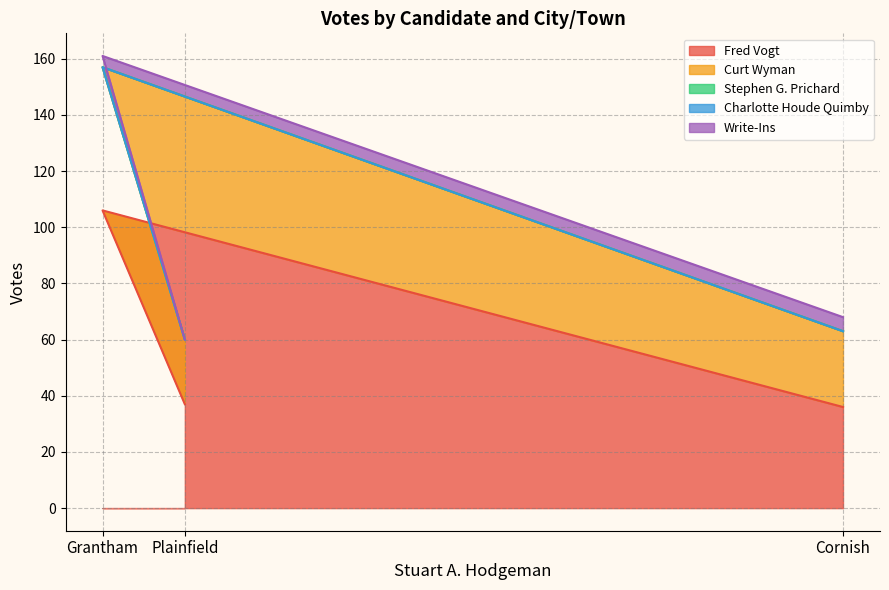

How many lines are shown in the chart?

5